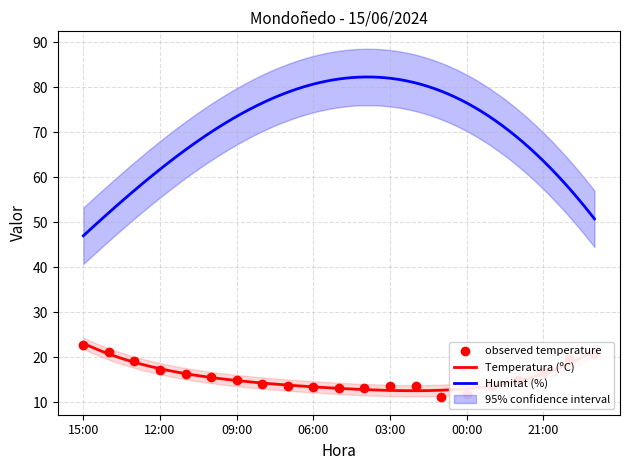

What is the ratio of the value at 01:00 to the value at 00:00?

0.9